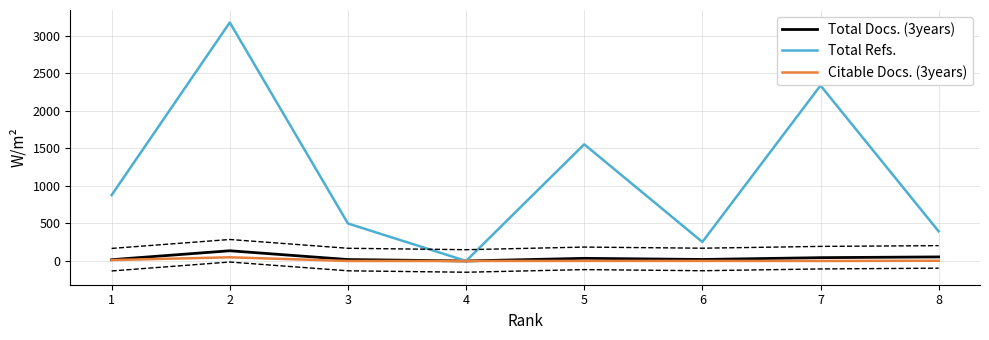

How many data points in Total Docs. (3years) are less than 35?

4